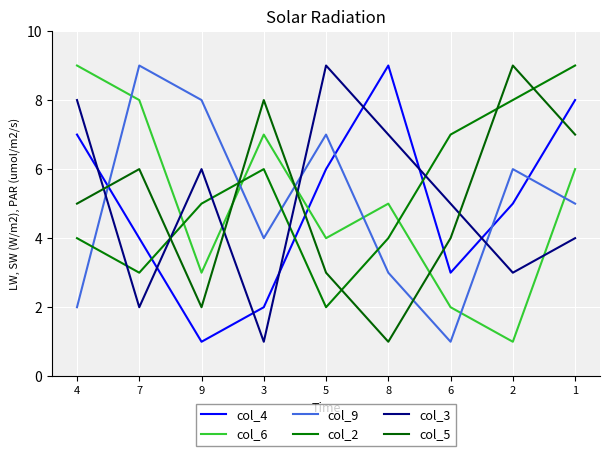

What is the difference between the col_5 values at 8 and 2?

8